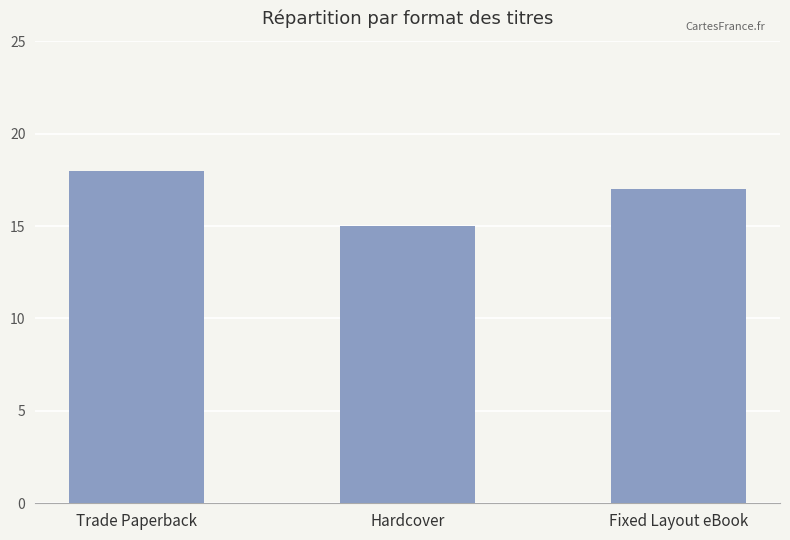

Rank the categories by value from highest to lowest.

Trade Paperback, Fixed Layout eBook, Hardcover